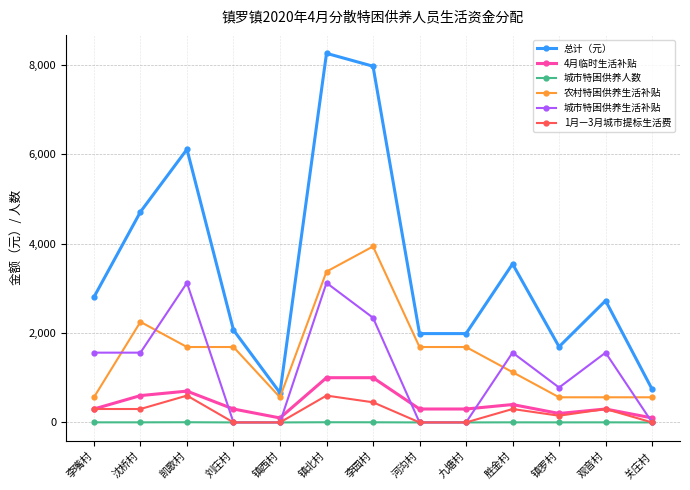

Between 九塘村 and 胜金村, which series saw the biggest shift?

城市特困供养生活补贴